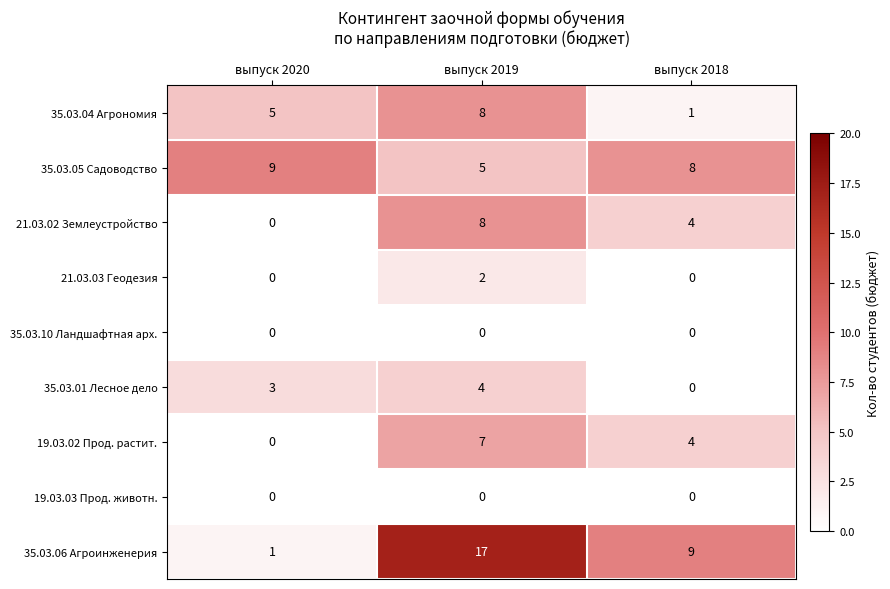

Is it true that 35.03.10 Ландшафтная арх. equals 0 at выпуск 2020?

True